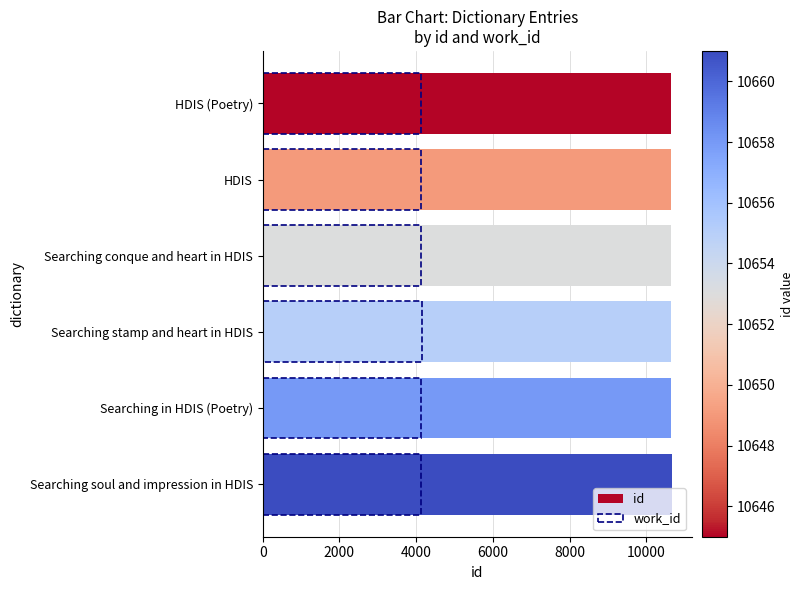

What is the maximum value for id?

10661